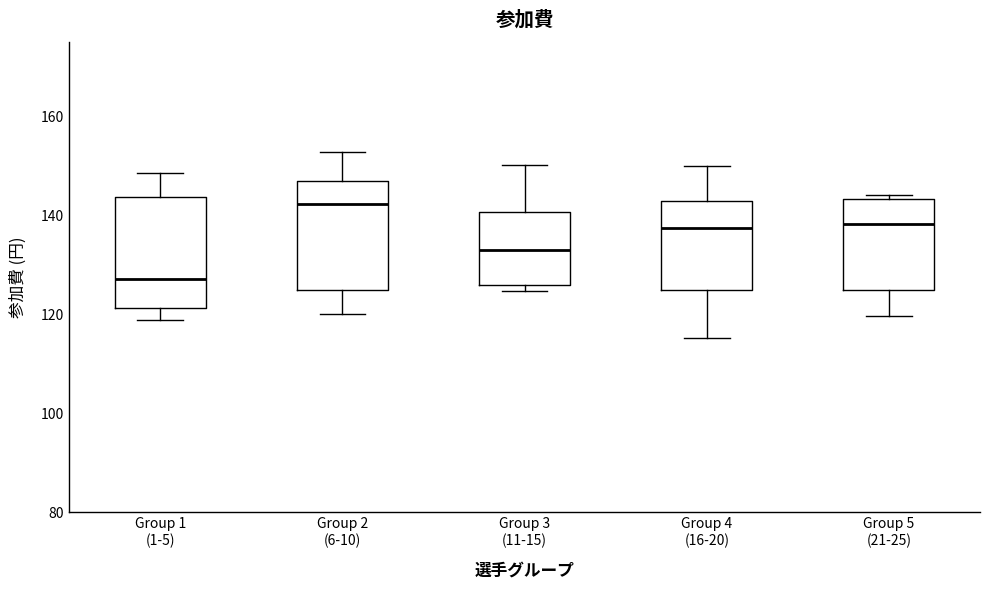

Reading left to right, transcribe this box plot: for each box, give where its median line is, the range the box spans, and where its two whiskers end, as read against the y-axis. The values are not printed on the chart, so give them approximately, as read against the axis.

Group 1 (1-5): median 128, box 122 to 144, whiskers 118 to 148
Group 2 (6-10): median 142, box 124 to 146, whiskers 120 to 152
Group 3 (11-15): median 134, box 126 to 140, whiskers 124 to 150
Group 4 (16-20): median 138, box 124 to 142, whiskers 116 to 150
Group 5 (21-25): median 138, box 124 to 144, whiskers 120 to 144 (just above the box's upper edge)